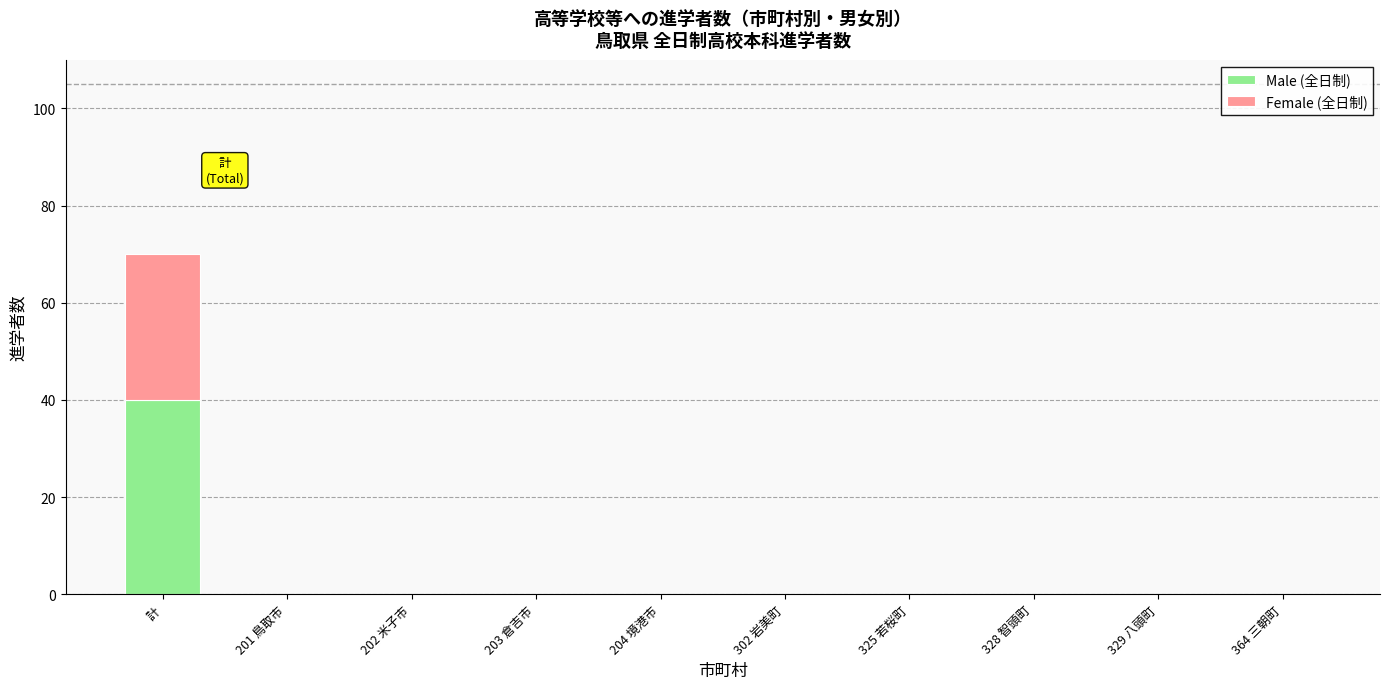

Are the bars horizontal?

No